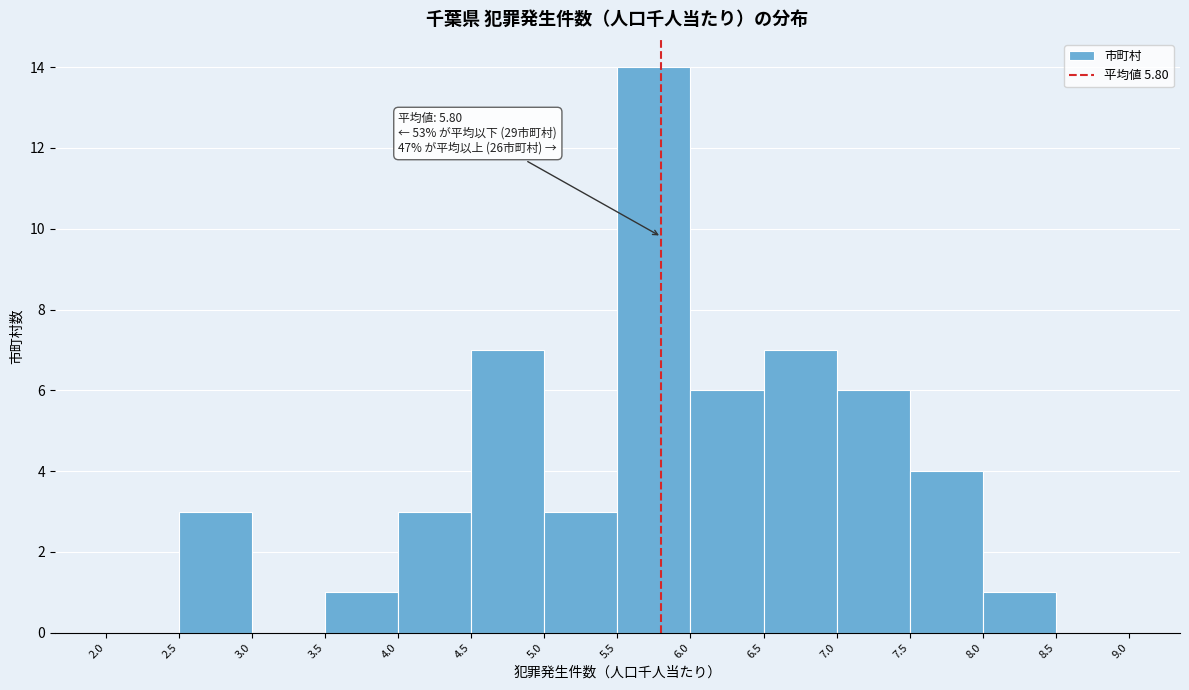

Over which range of the x-axis is the bar tallest?

5.5 to 6.0